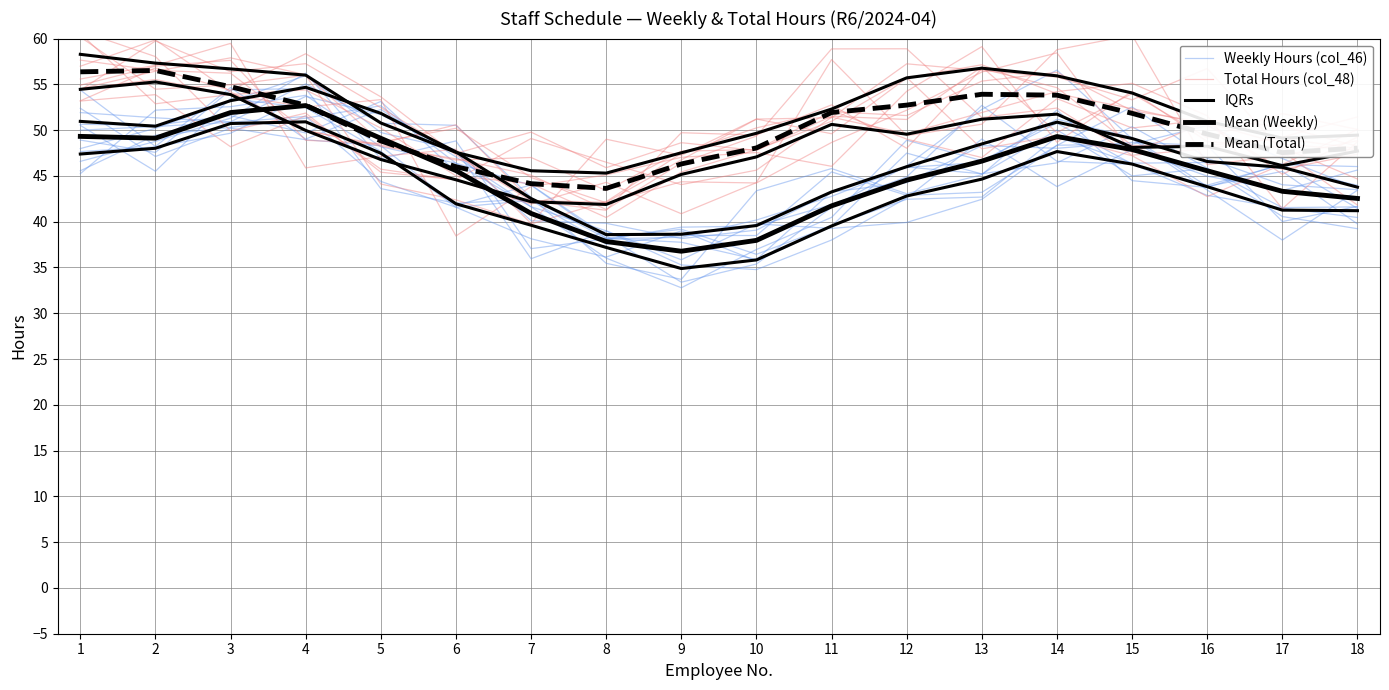

Is it true that Total Hours (col_48) equals 81.4 at 3?

False